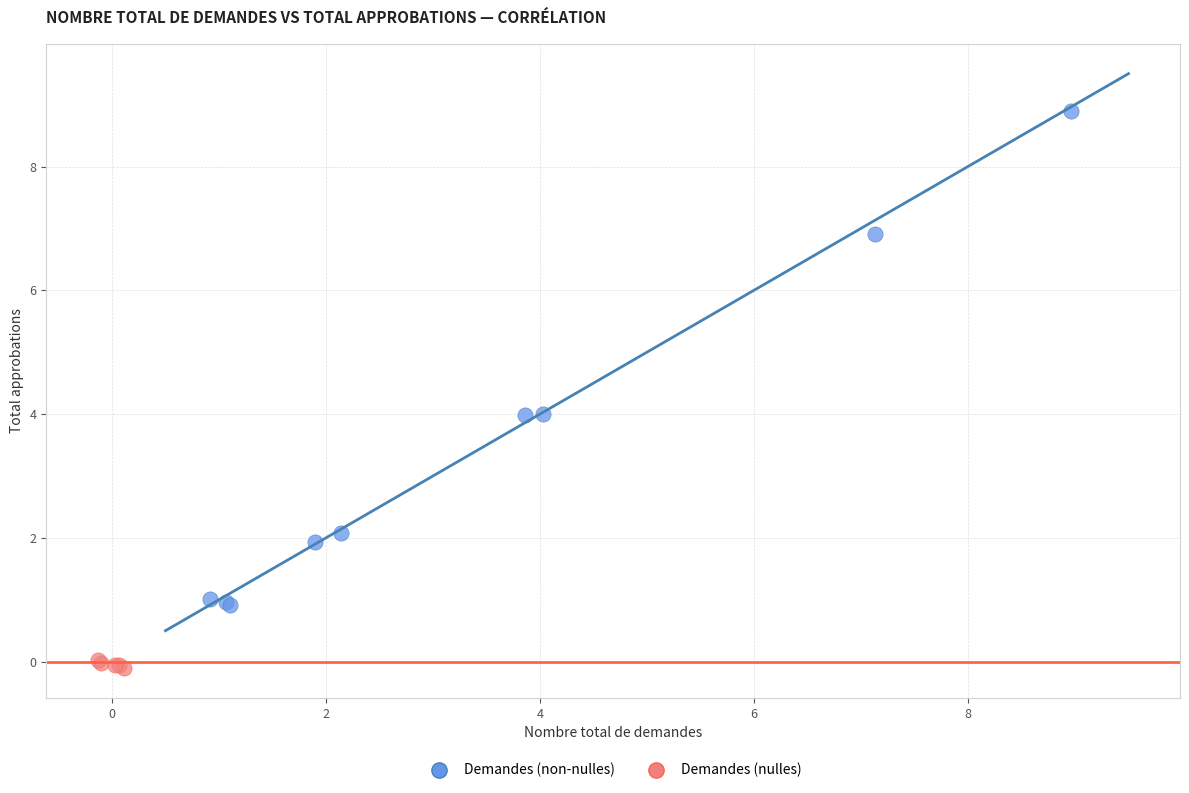

Which series contains the lowest Y value?

Demandes (nulles)